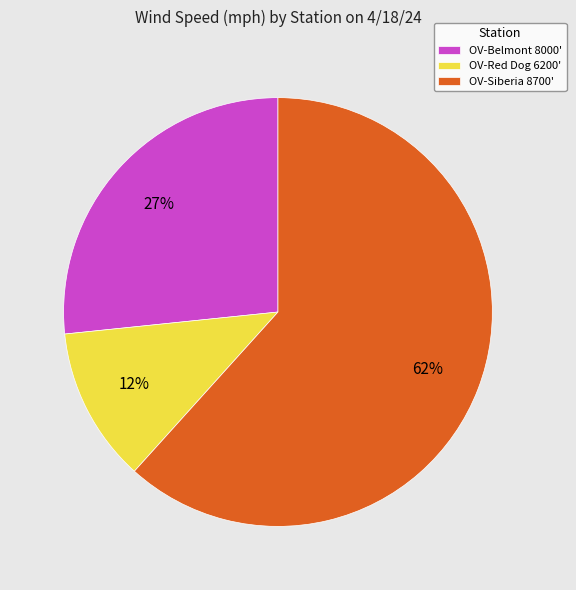

To the nearest percent, what is the average slice percentage?

33%